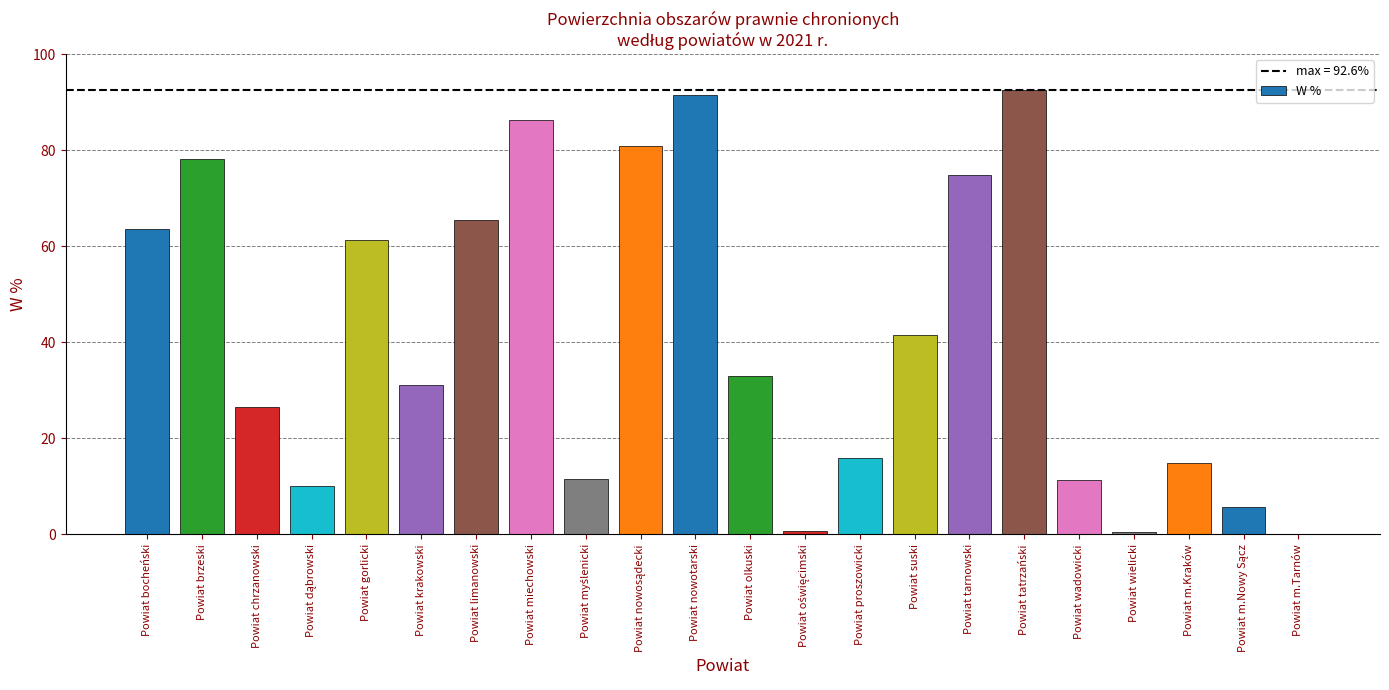

The value at Powiat bocheński is 94.6. True or false?

False